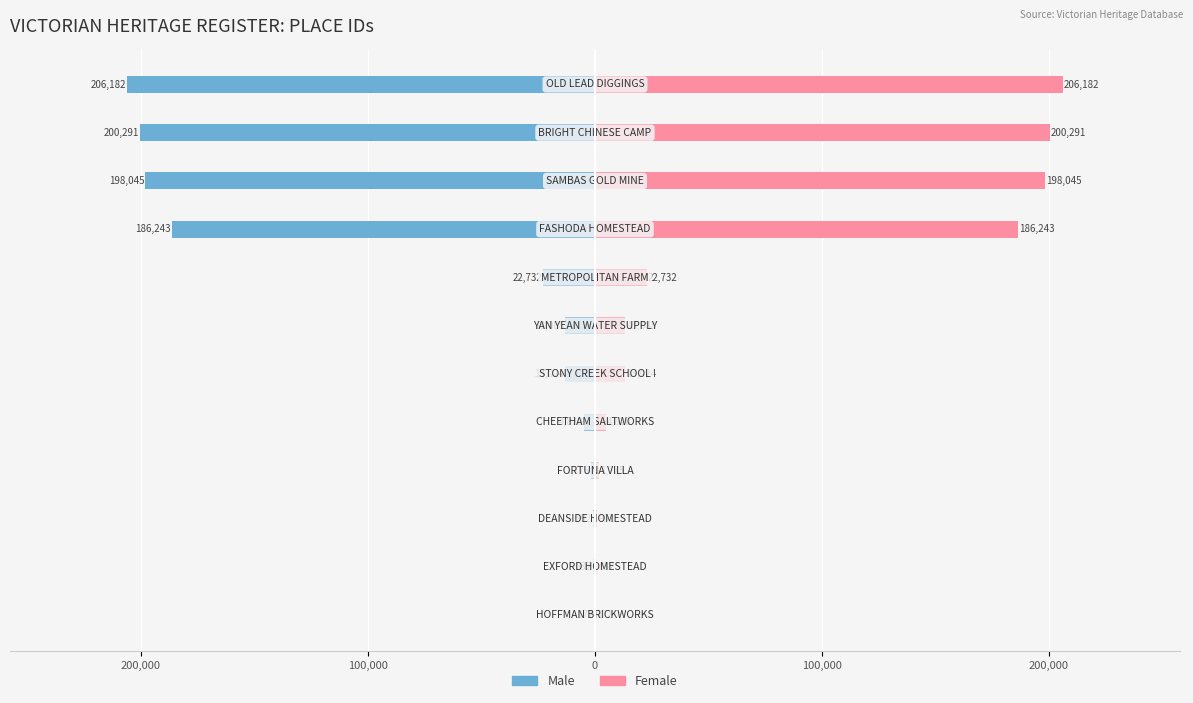

What is the difference between the maximum and minimum values in the Male series?

206010